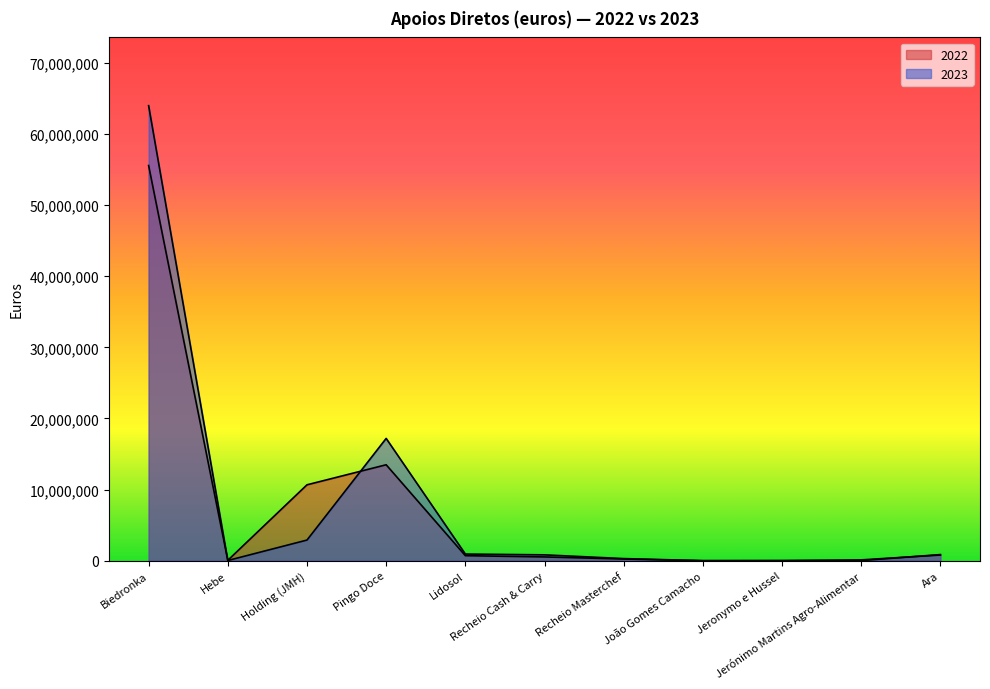

What is the value of the 2022 point at the 9th from the left?

14562